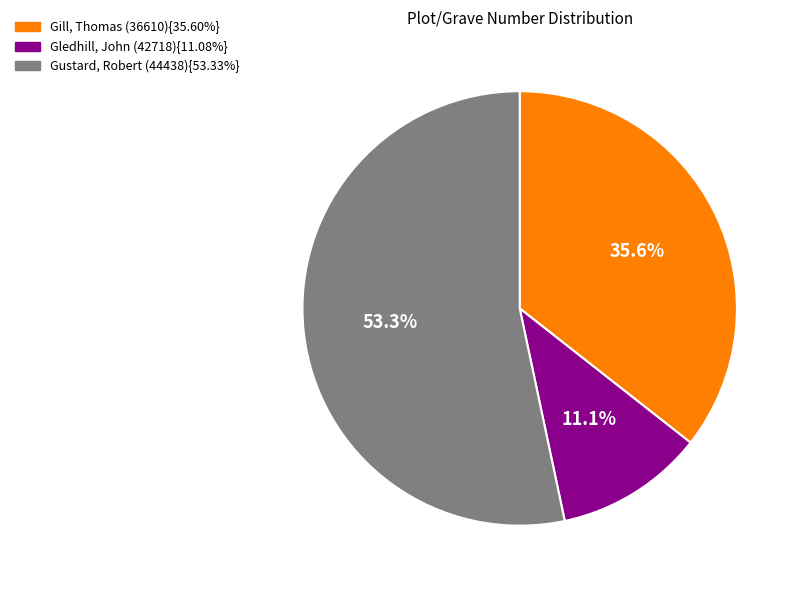

Count the number of slices in the pie.

3